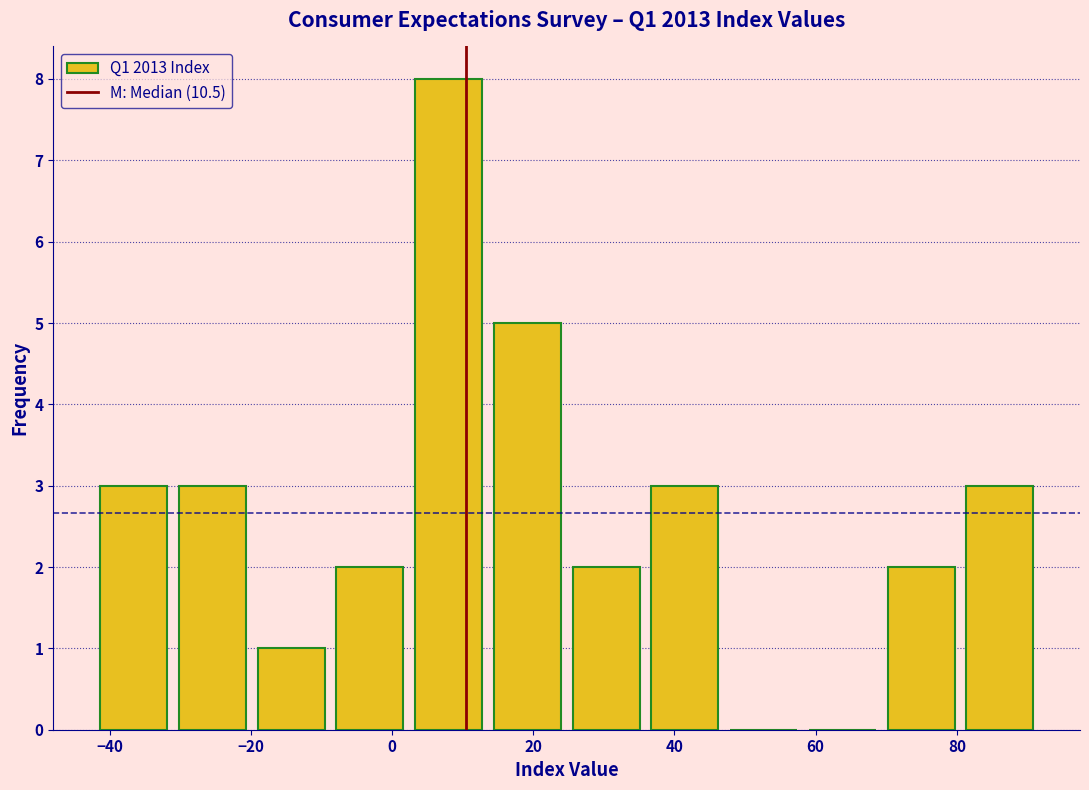

How tall is the bar that spans -8 to 2 on the x-axis? Neither the bar edges nor the heights are printed on the chart, so give them approximately, as read against the axes.

2